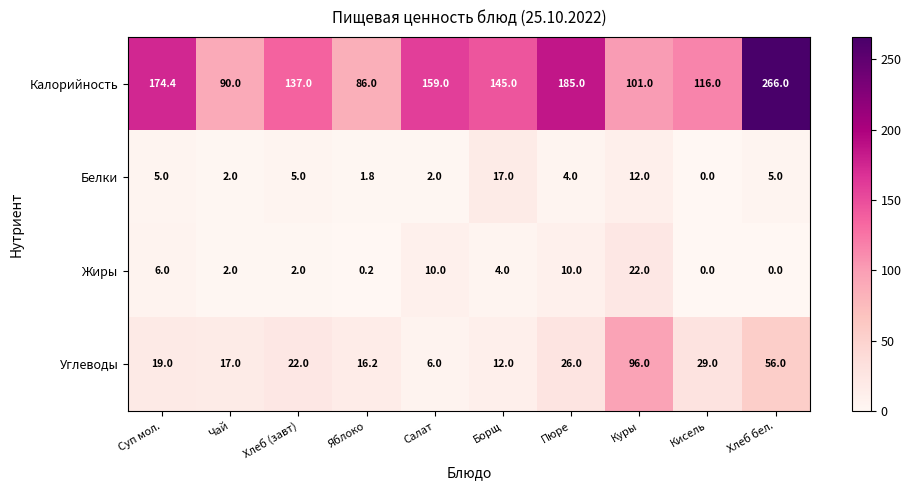

What value does the Калорийность series have at Салат?

159.0